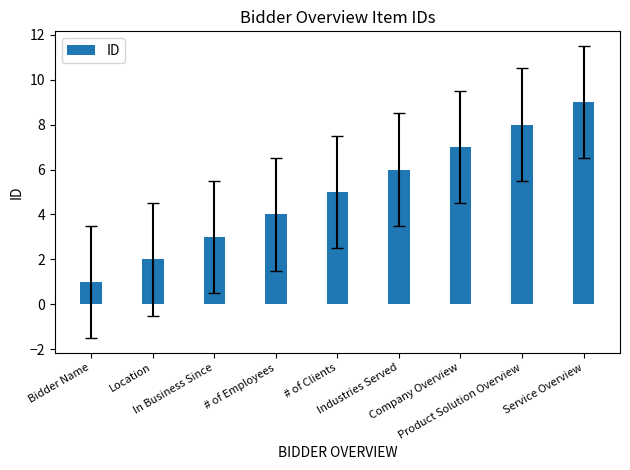

How many bars are there in total?

9